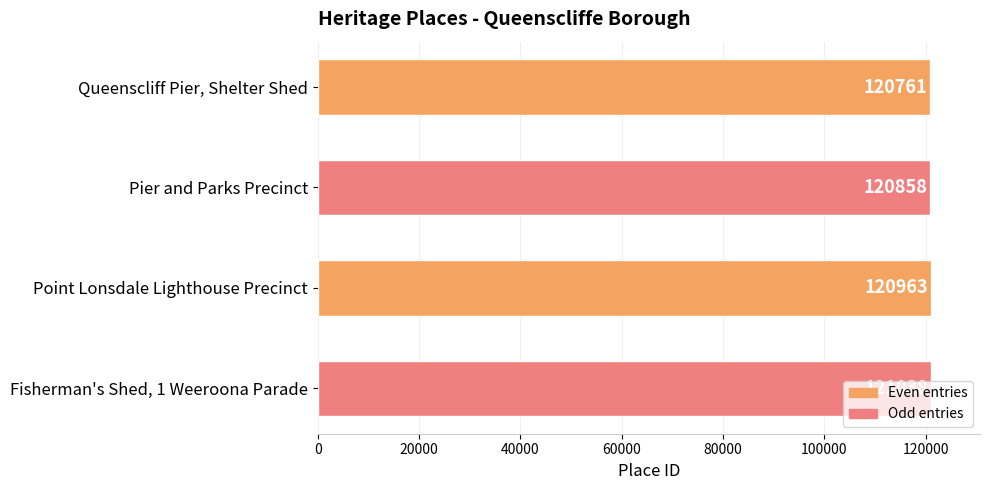

What is the ratio of the value at Pier and Parks Precinct to the value at Point Lonsdale Lighthouse Precinct?

1.0